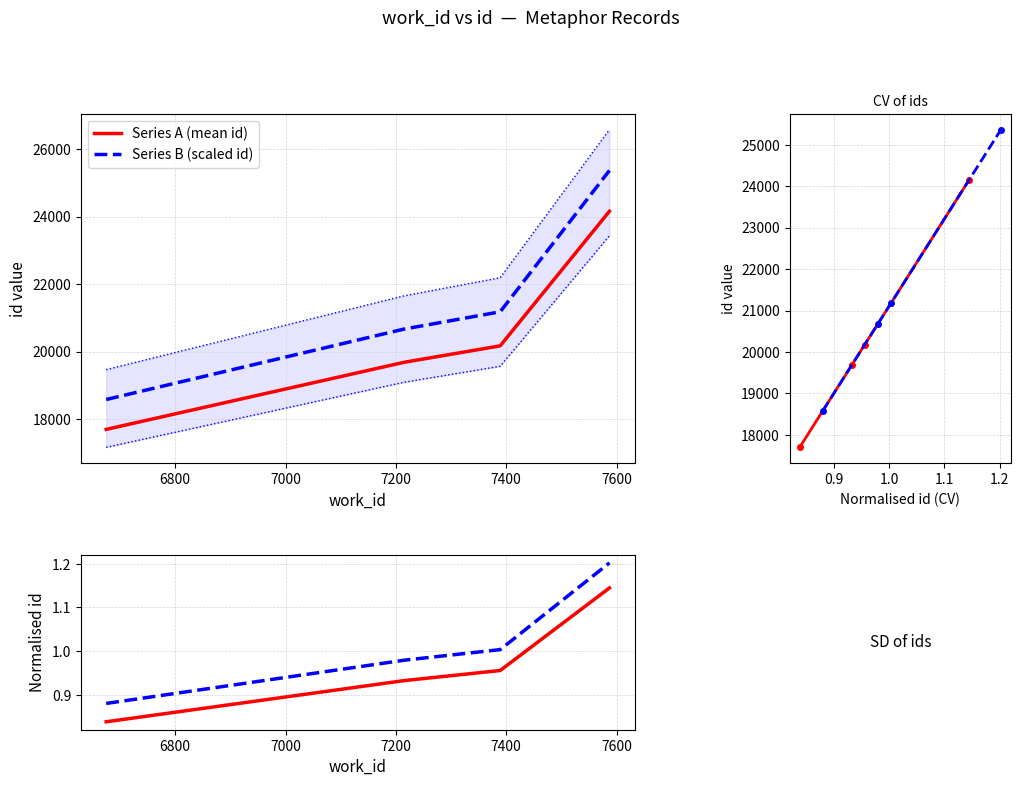

True or false: Series B (scaled id) and Series A (mean id) cross at least once.

False